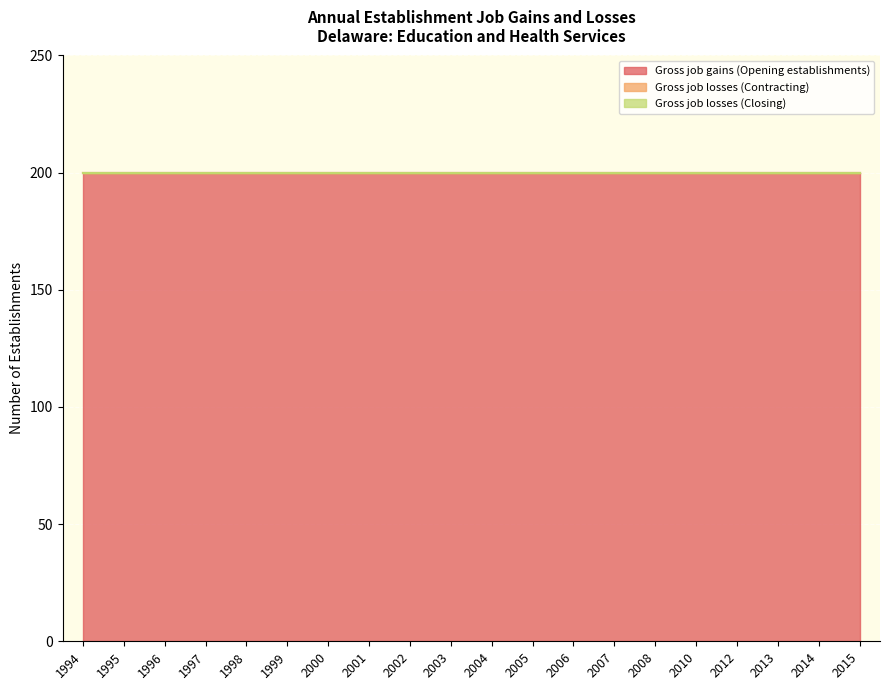

Reading right to left, extract all data points from this chart.

Gross job gains (Opening establishments): 200	200	200	200	200	200	200	200	200	200	200	200	200	200	200	200	200	200	200	200
Gross job losses (Contracting): 0	0	0	0	0	0	0	0	0	0	0	0	0	0	0	0	0	0	0	0
Gross job losses (Closing): 0	0	0	0	0	0	0	0	0	0	0	0	0	0	0	0	0	0	0	0